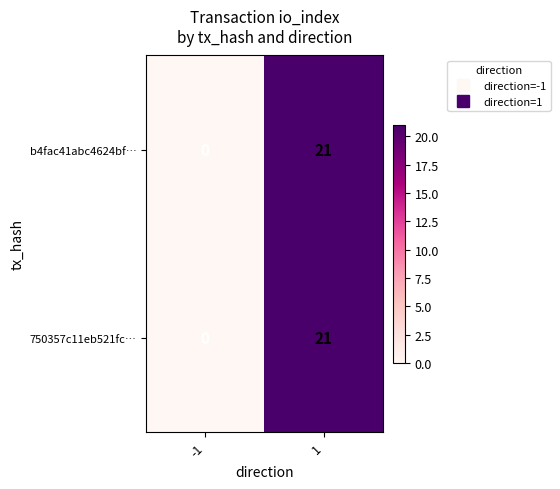

What is the sum of the 750357c11eb521fc… values at 1 and -1?

21